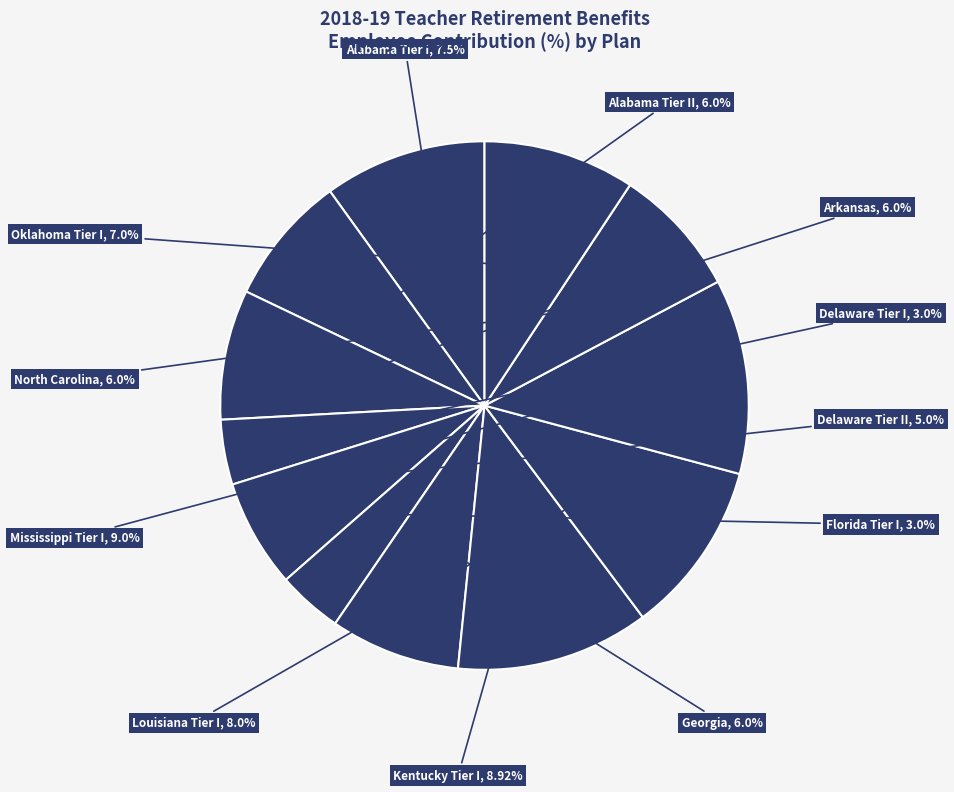

Is the sum of Alabama Tier II and Alabama Tier I greater than half?

No